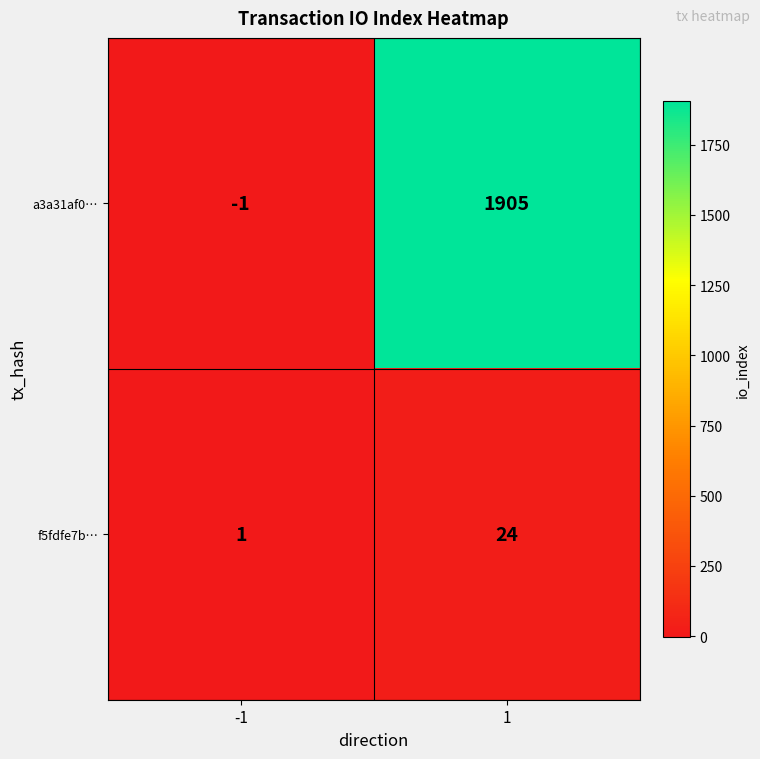

Which series has the largest total across all categories?

a3a31af0…